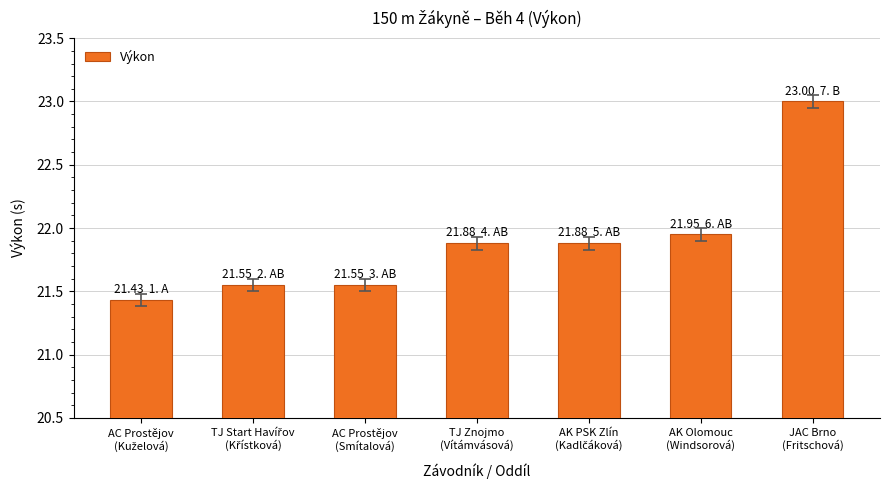

What is the difference between the maximum and minimum values?

1.6